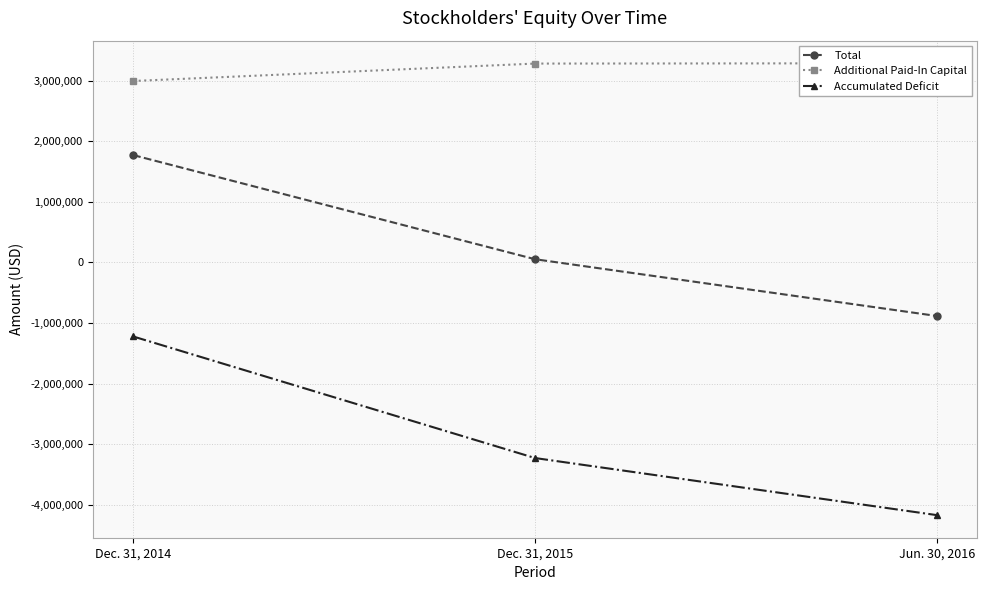

The Additional Paid-In Capital series shows 3283097 at Dec. 31, 2015. True or false?

True